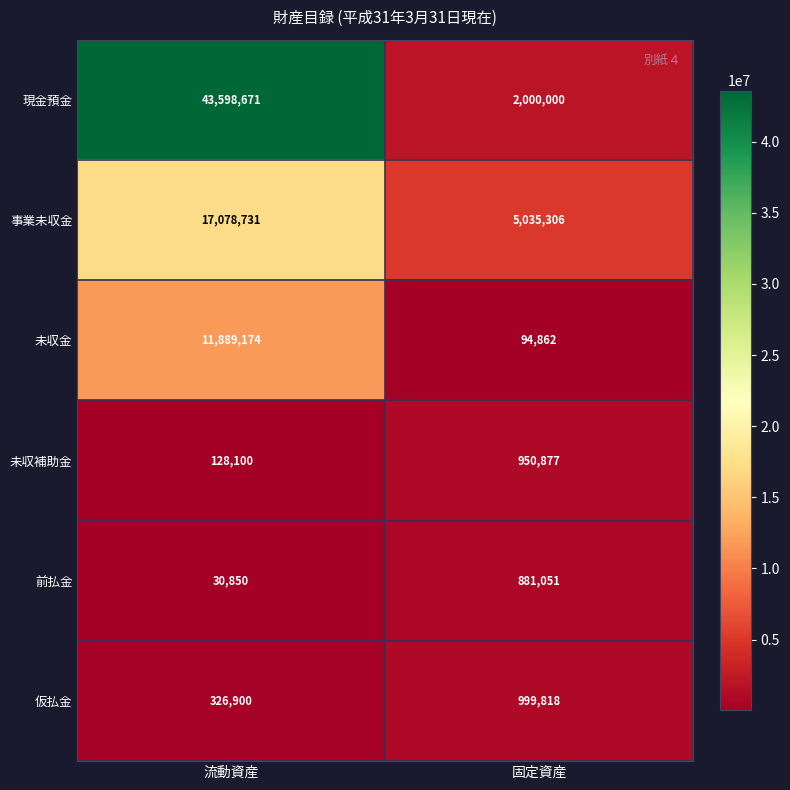

Where is 現金預金 nearest to the value 22799335?

固定資産